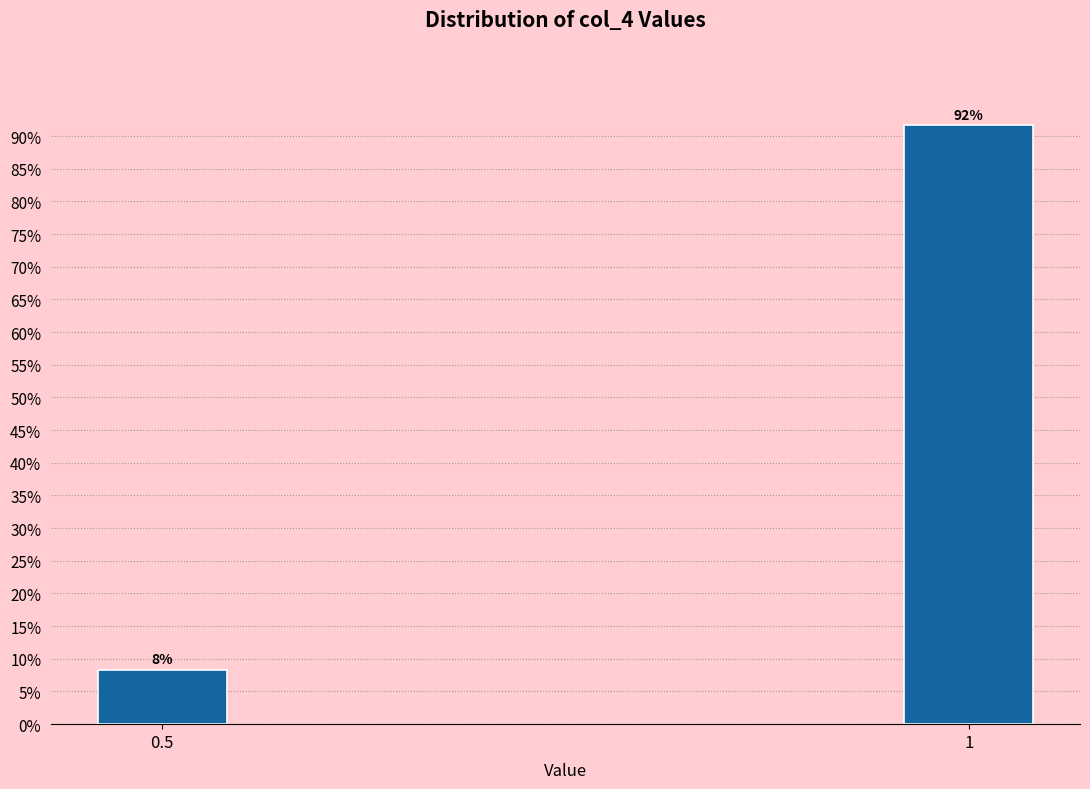

What is the sum of the values at 1 and 0.5?

100.0